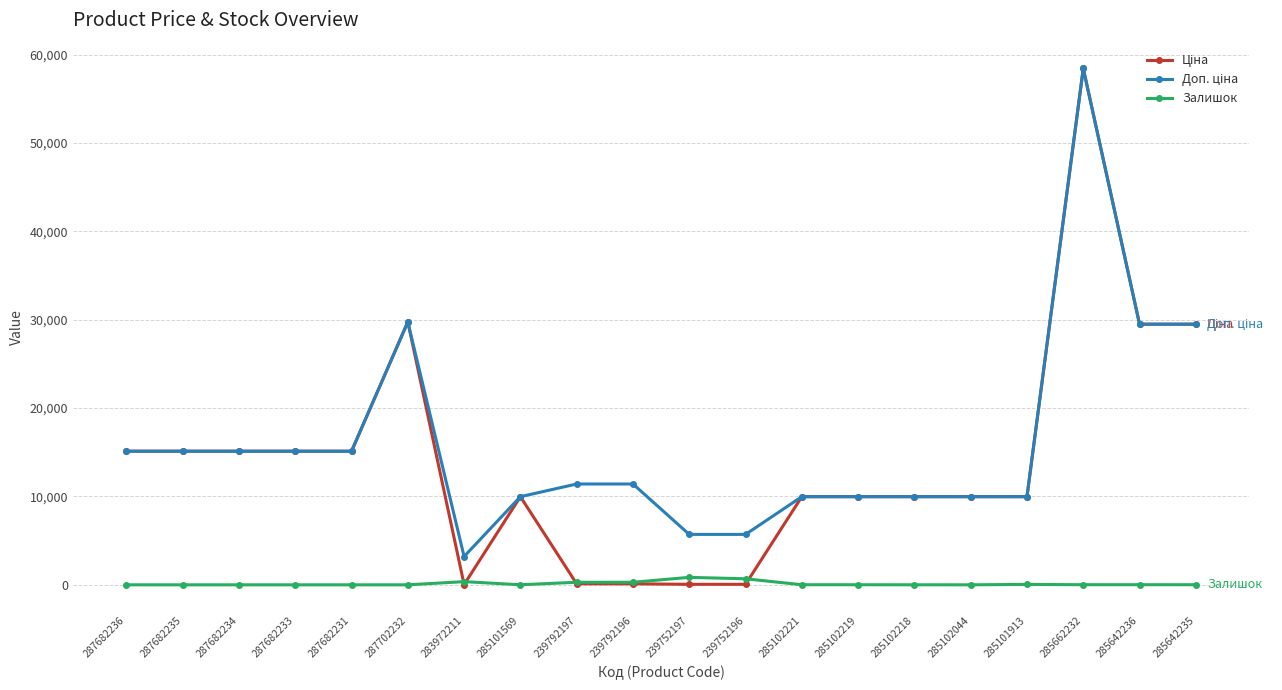

What is the difference between the highest and lowest values at 287682233?

15120.0